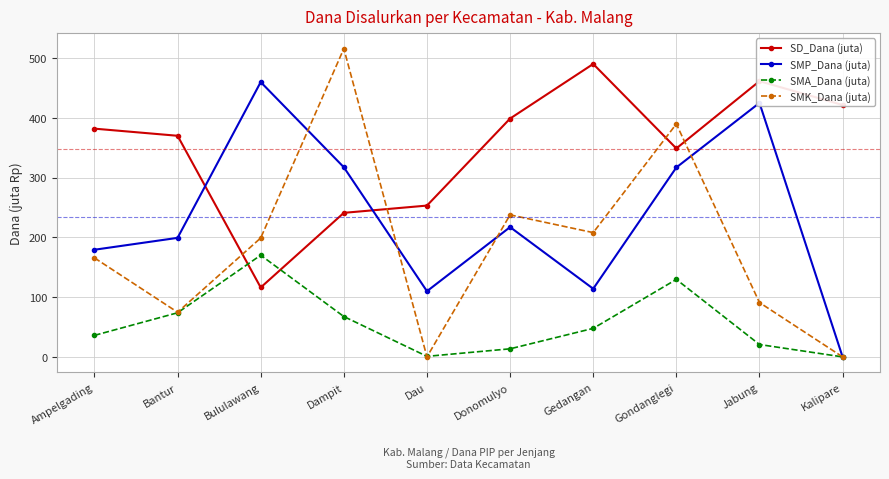

How many times do SD_Dana (juta) and SMA_Dana (juta) cross each other?

2